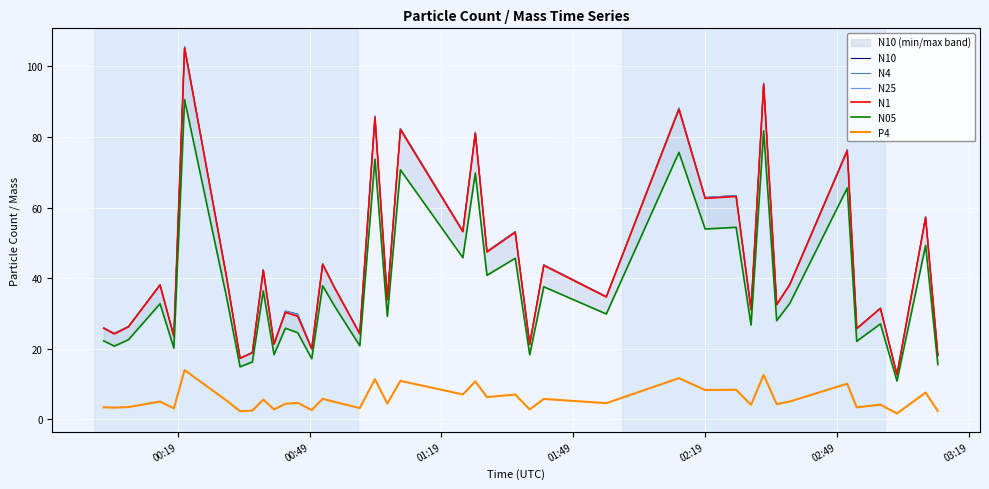

What is the lowest value of the N4 series?

12.7